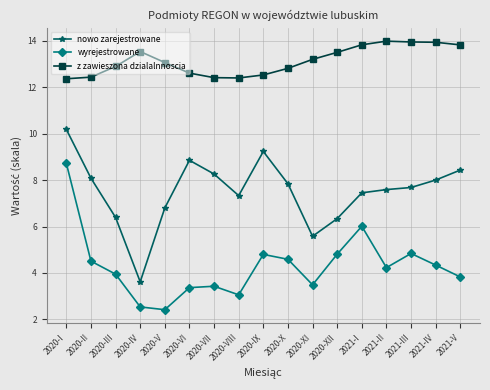

Where is the first local maximum for z zawieszona dzialalnnoscia?

2020-IV